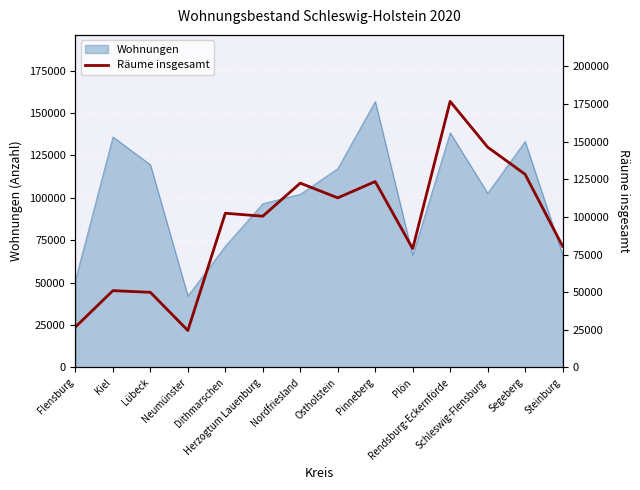

True or false: the data shows 128273 at Segeberg.

True